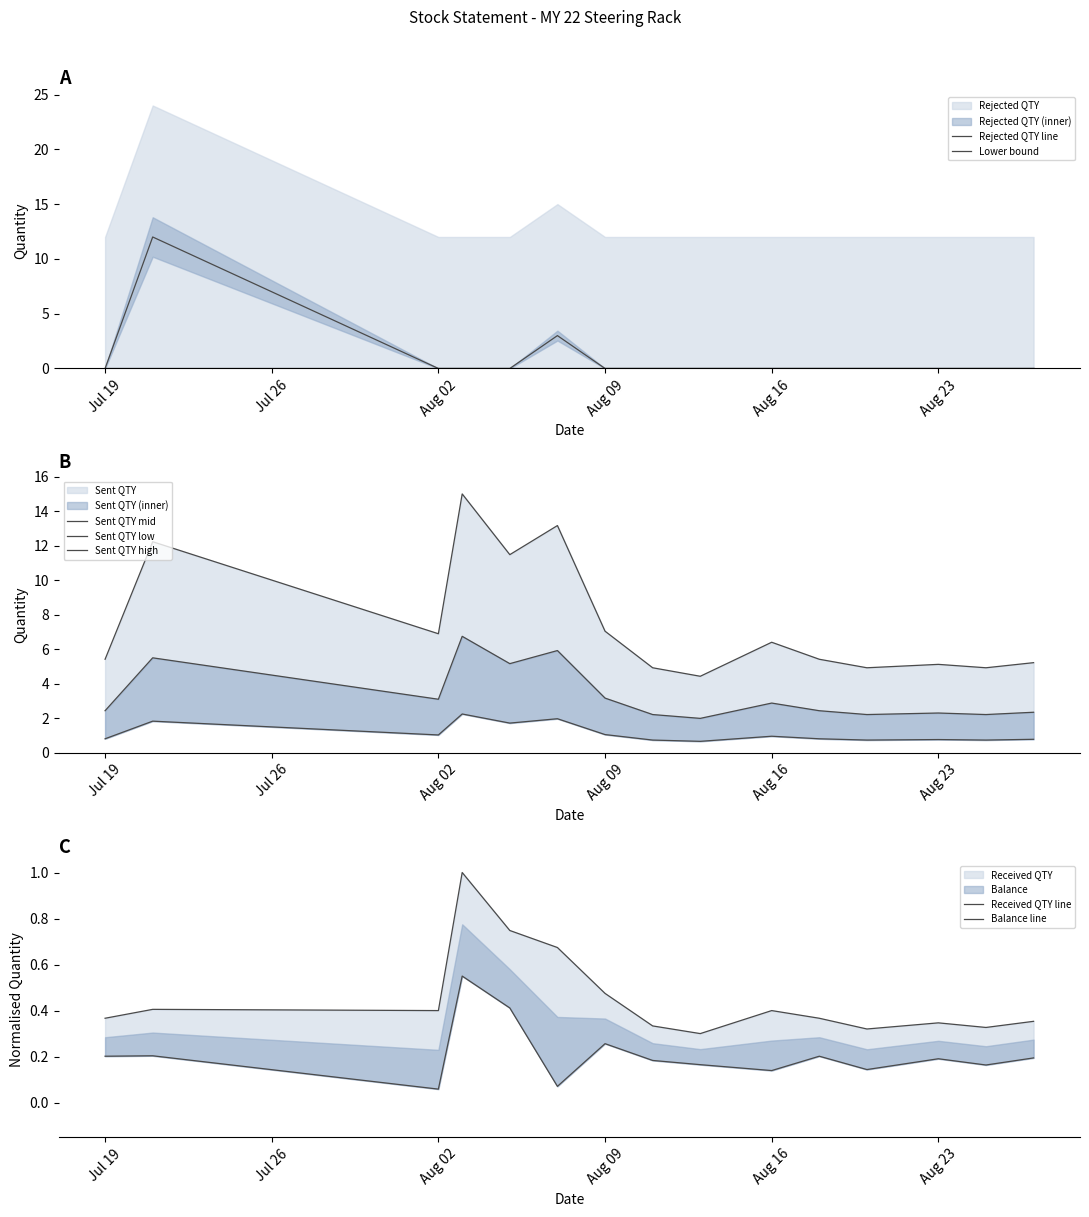

Reading right to left, extract all data points from this chart.

Received QTY: 0.4	0.3	0.3	0.3	0.4	0.4	0.3	0.3	0.5	0.7	0.7	1.0	0.4	0.4	0.4
Rejected QTY: 0.0	0.0	0.0	0.0	0.0	0.0	0.0	0.0	0.0	3.0	0.0	0.0	0.0	12.0	0.0
Sent QTY: 2.4	2.2	2.3	2.2	2.4	2.9	2.0	2.2	3.2	5.9	5.2	6.8	3.1	5.5	2.4